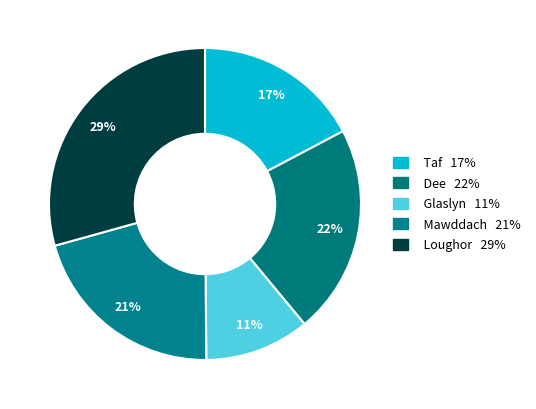

How many slices are in this pie chart?

5